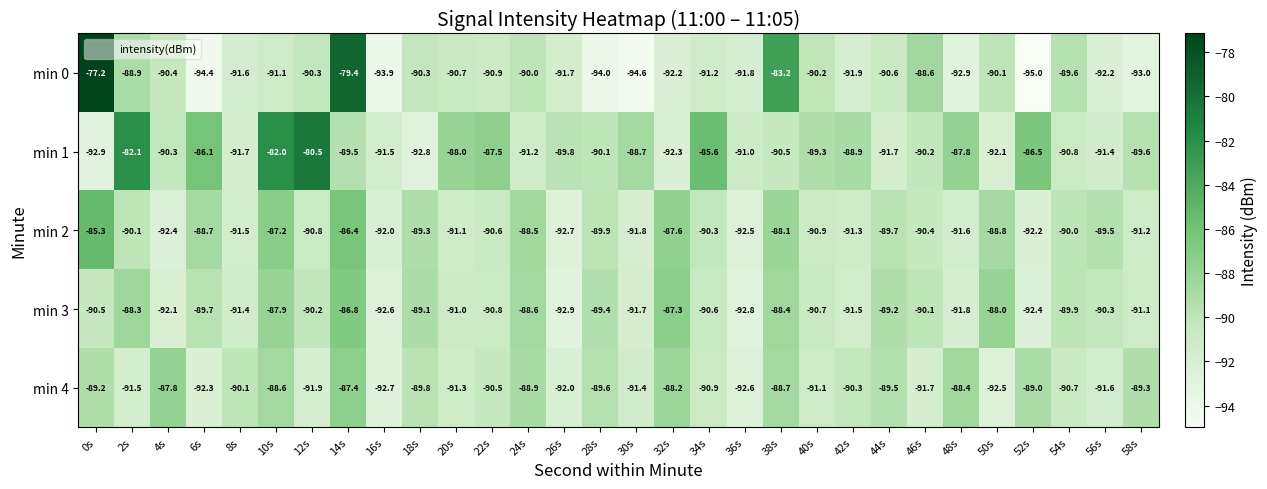

What is the lowest value of the min 4 series?

-92.7